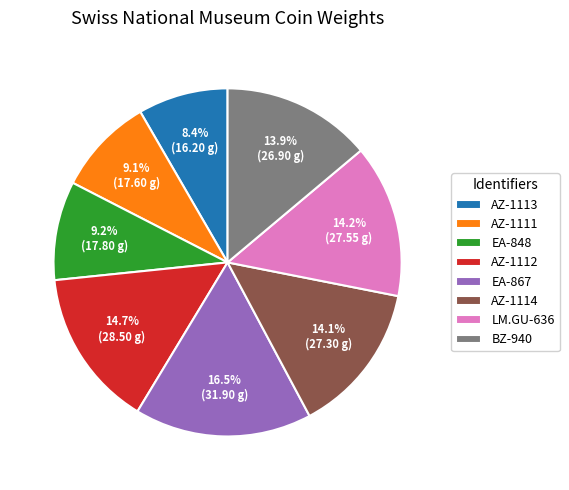

How many slices are in this pie chart?

8